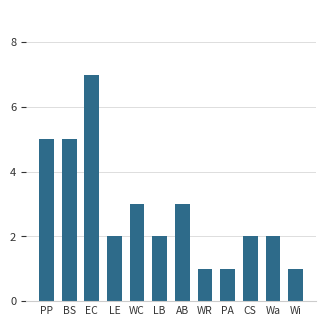

Count the values in the range 2 to 5.

8